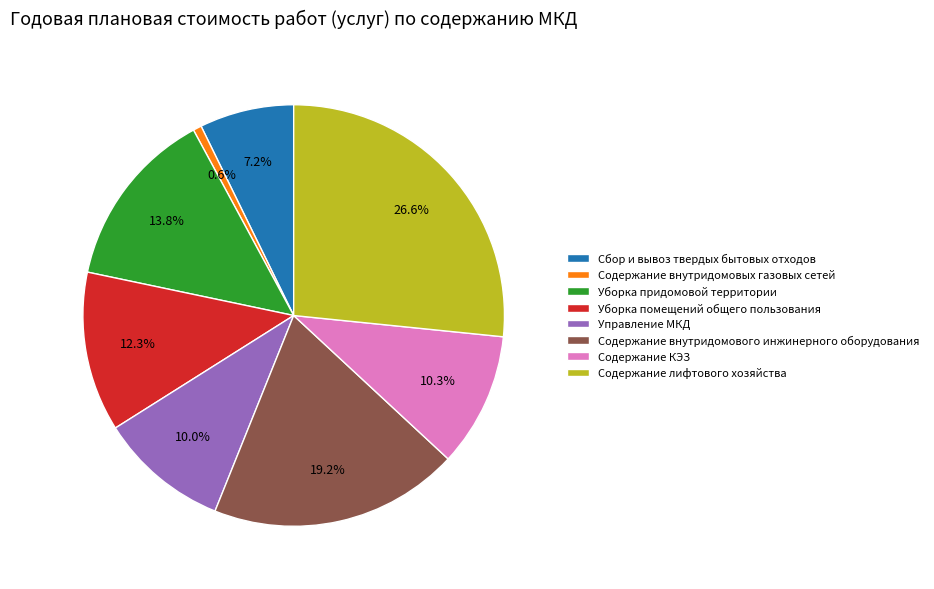

Is it true that Уборка придомовой территории is 7% of the pie?

False